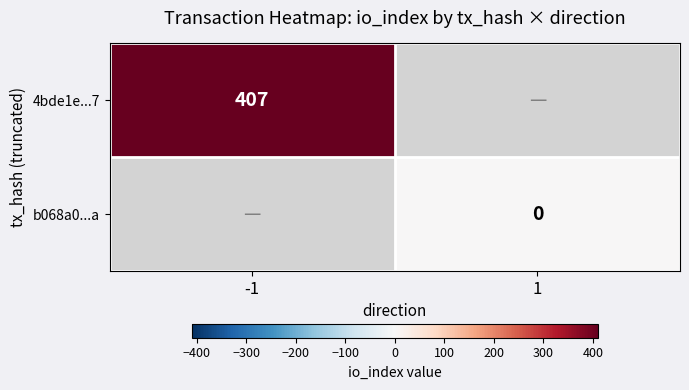

The 4bde1e...7 series shows 716.2 at -1. True or false?

False